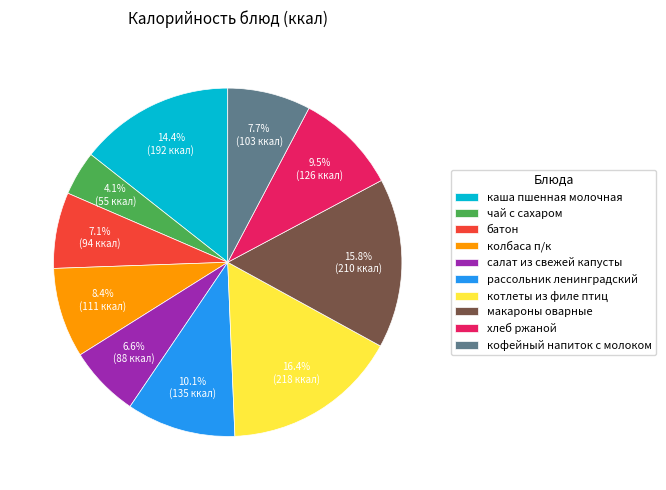

True or false: батон accounts for 1% of the total.

False